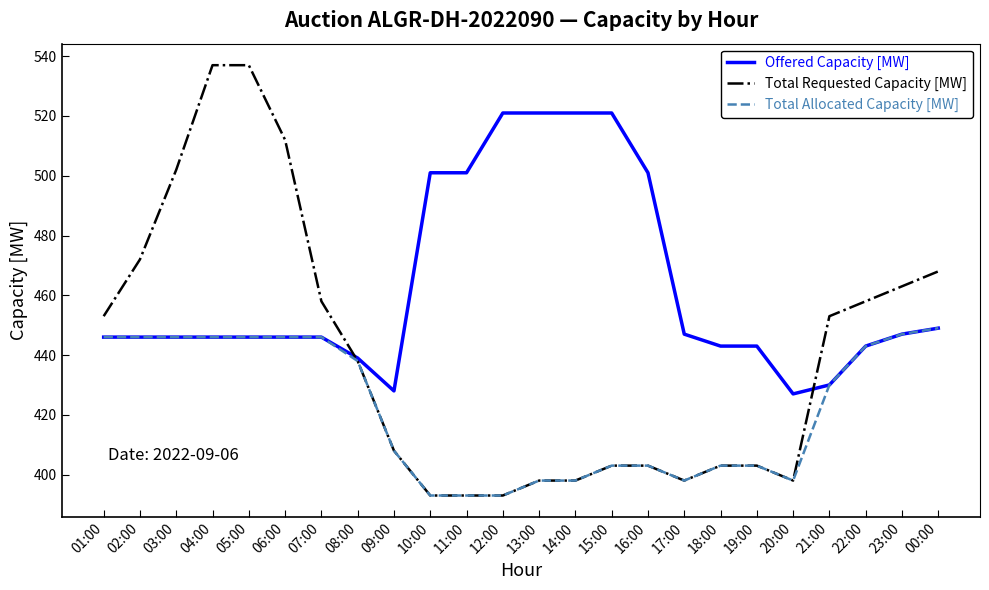

What is the approximate value of Total Allocated Capacity [MW] at 00:00?

449